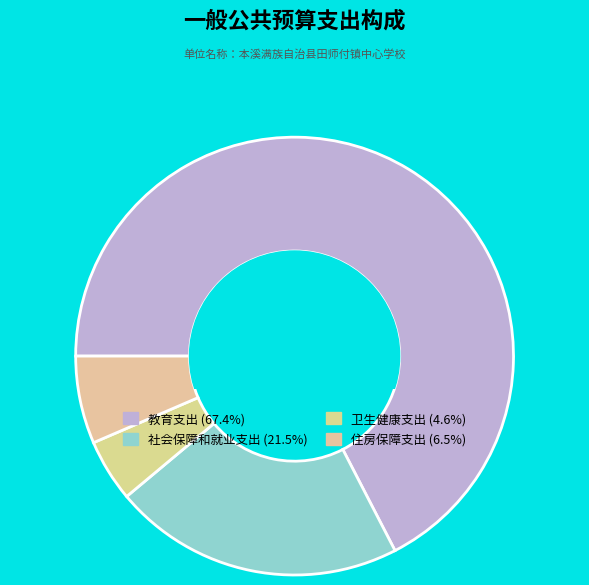

How many segments does this pie chart have?

4